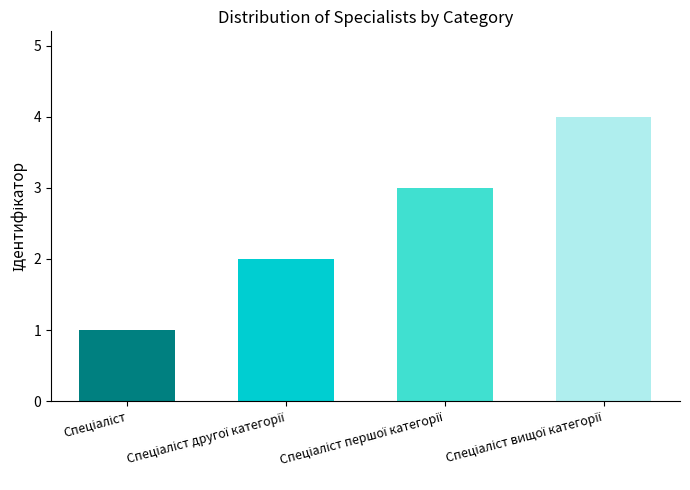

What is the value of the 4th bar from the left?

4